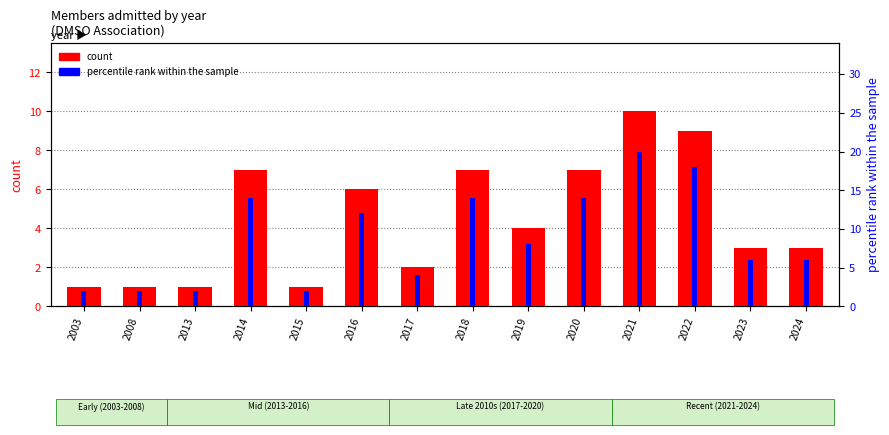

Rank the series by their average value, from highest to lowest.

percentile rank within the sample, count